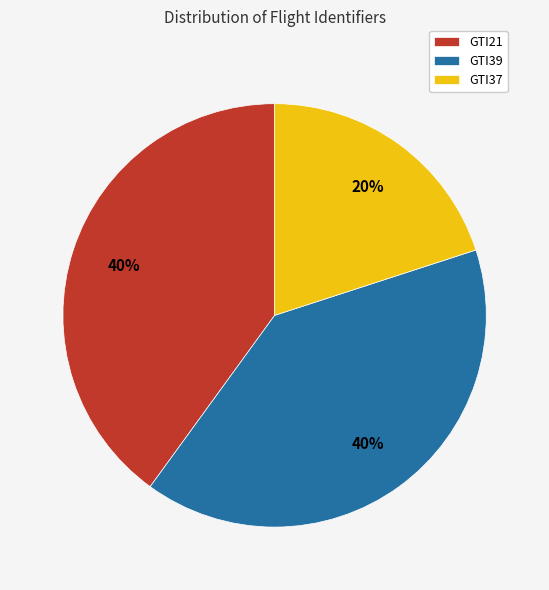

Is GTI39 the majority of the pie?

No